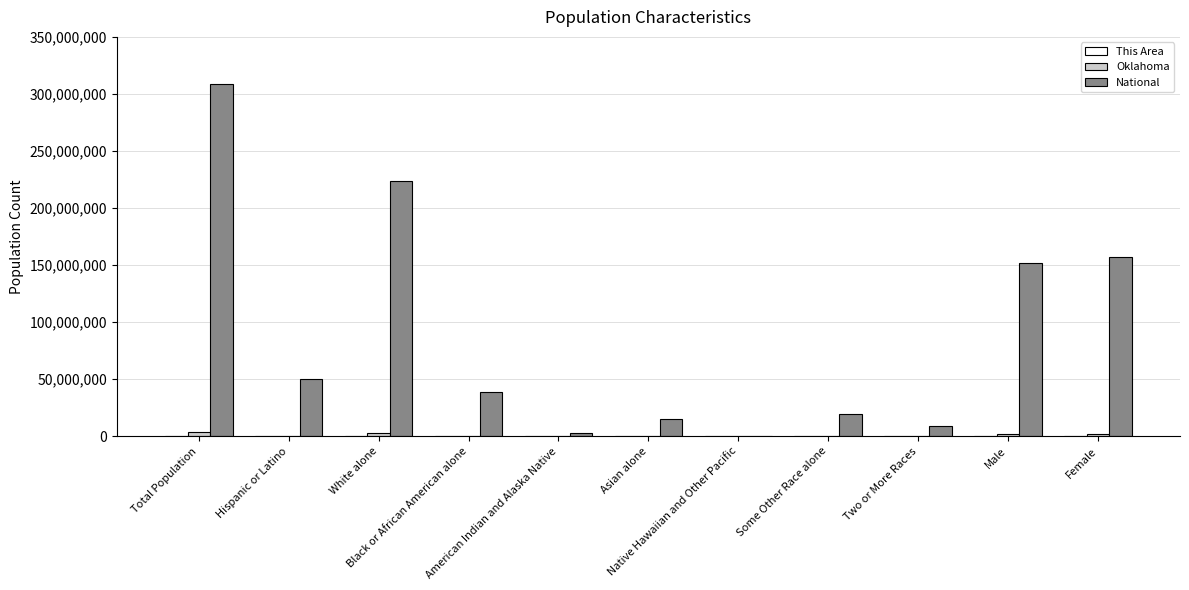

What is the difference between the maximum and minimum values in the National series?

308205525